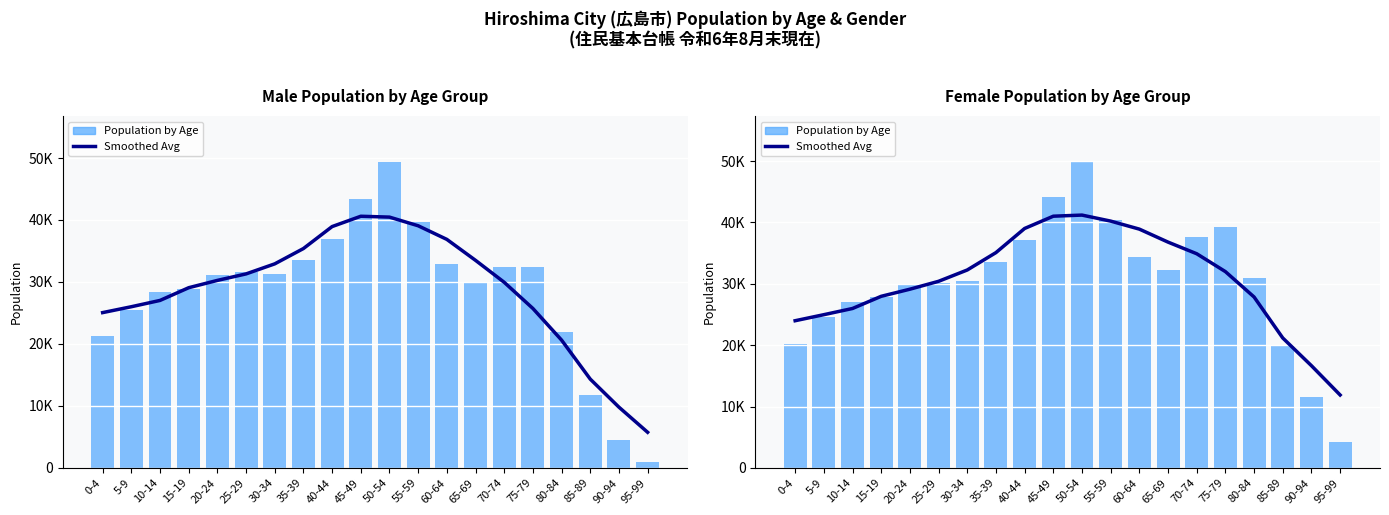

Are the bars horizontal?

No